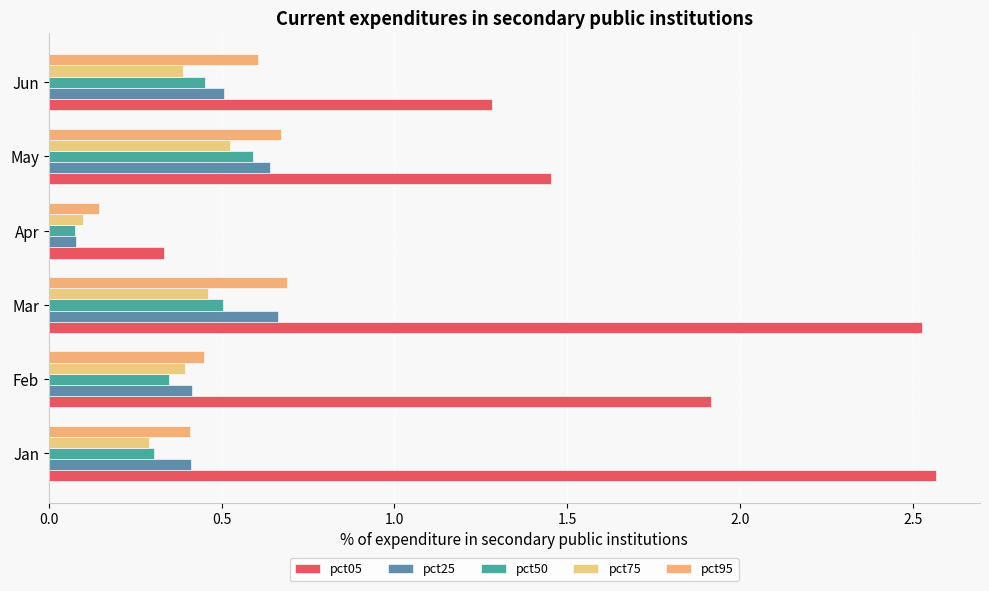

What is the minimum value shown in the chart?

0.1